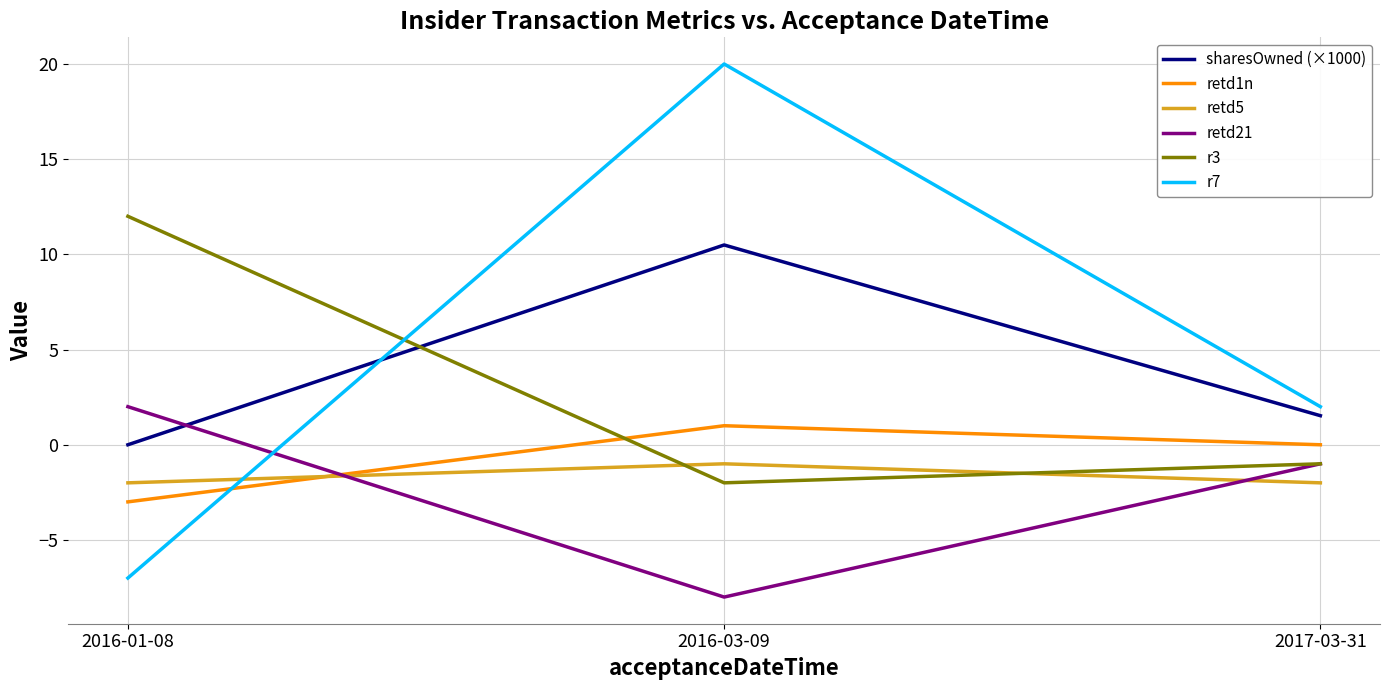

How many values in the sharesOwned (×1000) series exceed 1?

2